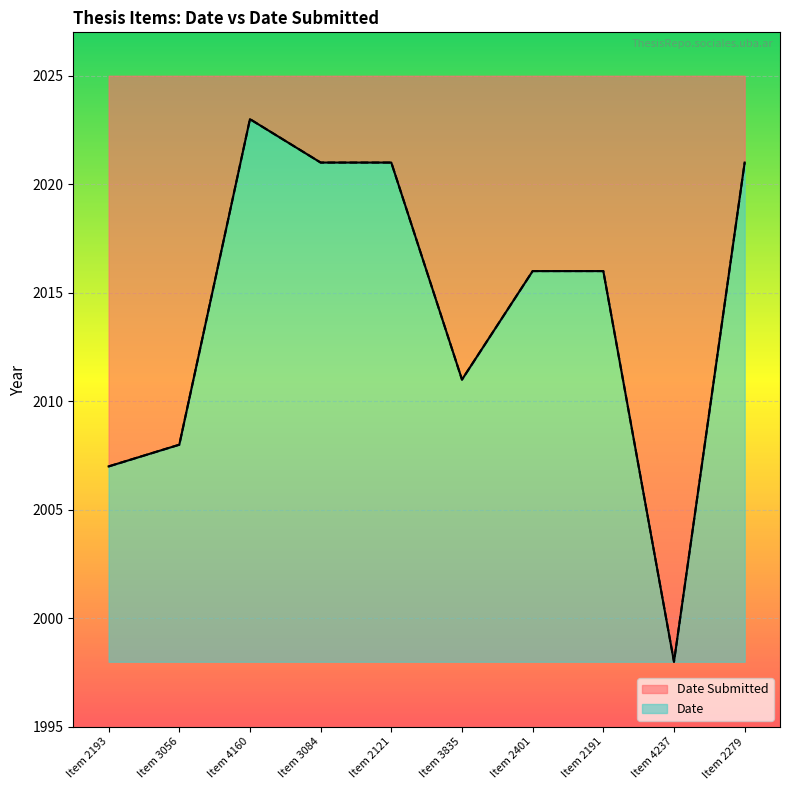

What is the sum of all Date values?

162